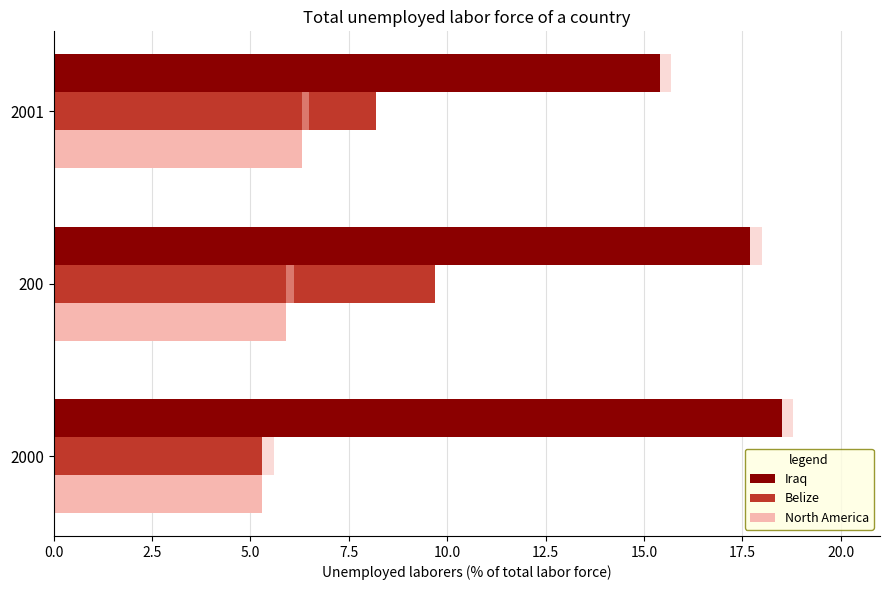

Reading left to right, transcribe all the data shown in this chart.

Iraq: 18.5	17.7	15.4
Belize: 5.3	9.7	8.2
North America: 5.3	5.9	6.3